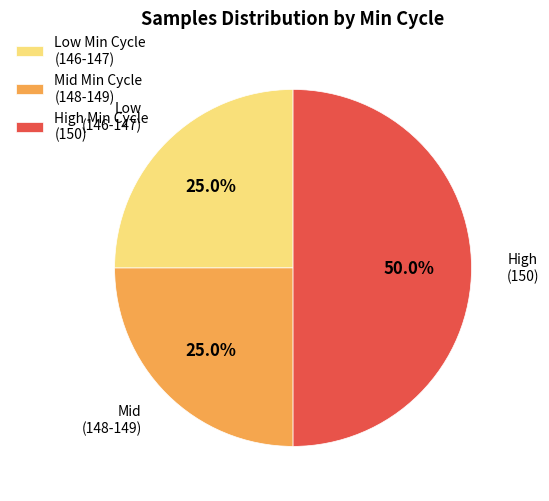

What portion of the pie excludes Mid Min Cycle (148-149)?

75.0%